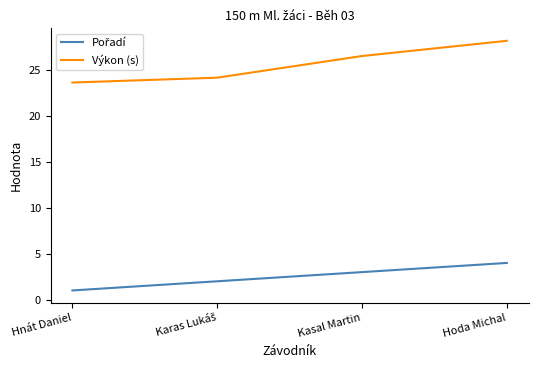

At how many categories does at least one series exceed 7?

4